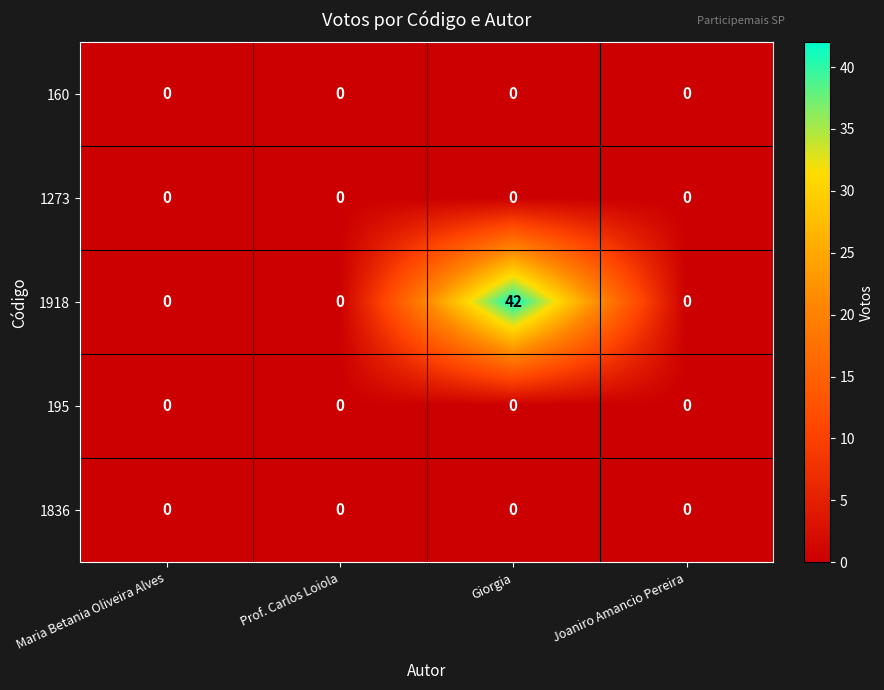

At which category does the chart reach its peak across all series?

Giorgia